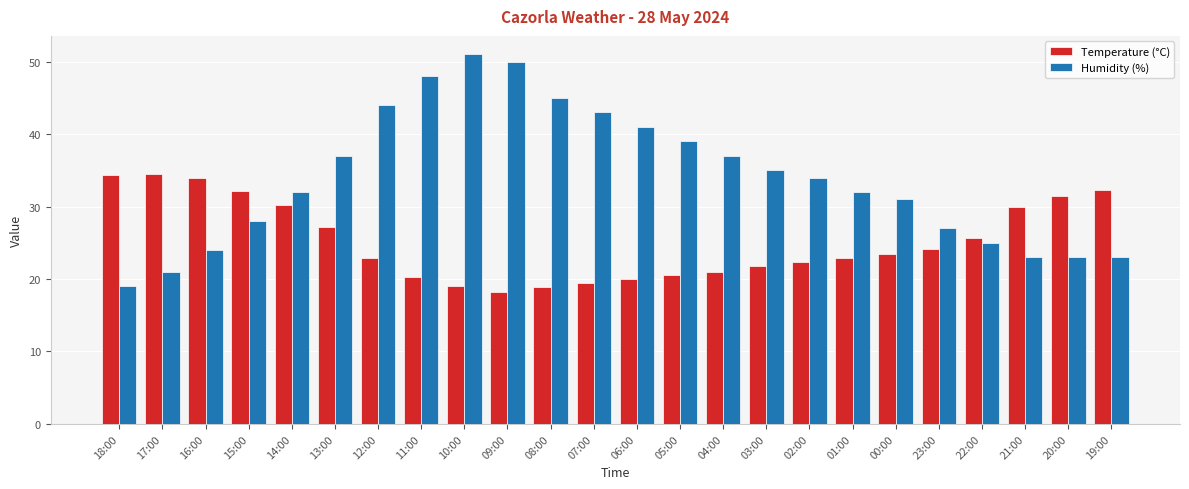

What is the difference between the highest and lowest values at 14:00?

1.8